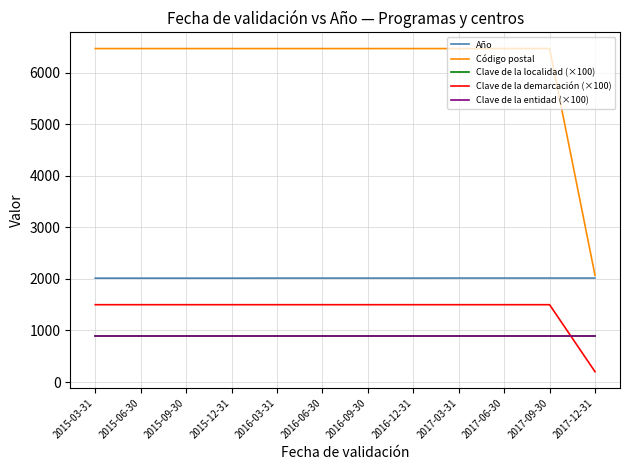

At which category is the sum across all series the highest?

2017-03-31